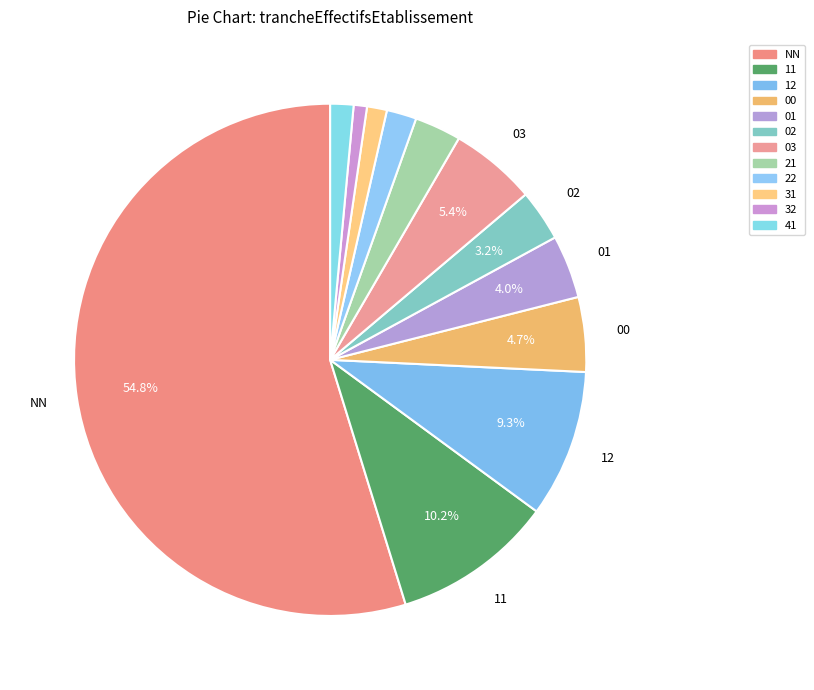

To the nearest percent, what percentage of the pie is 03?

5%